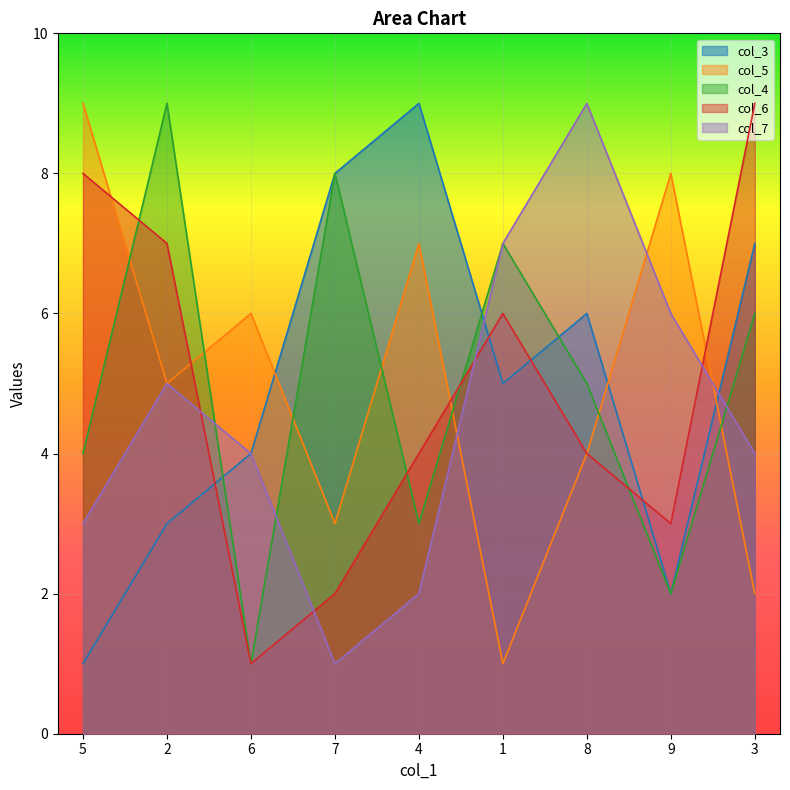

After their last crossing, which series has the higher values: col_3 or col_5?

col_3